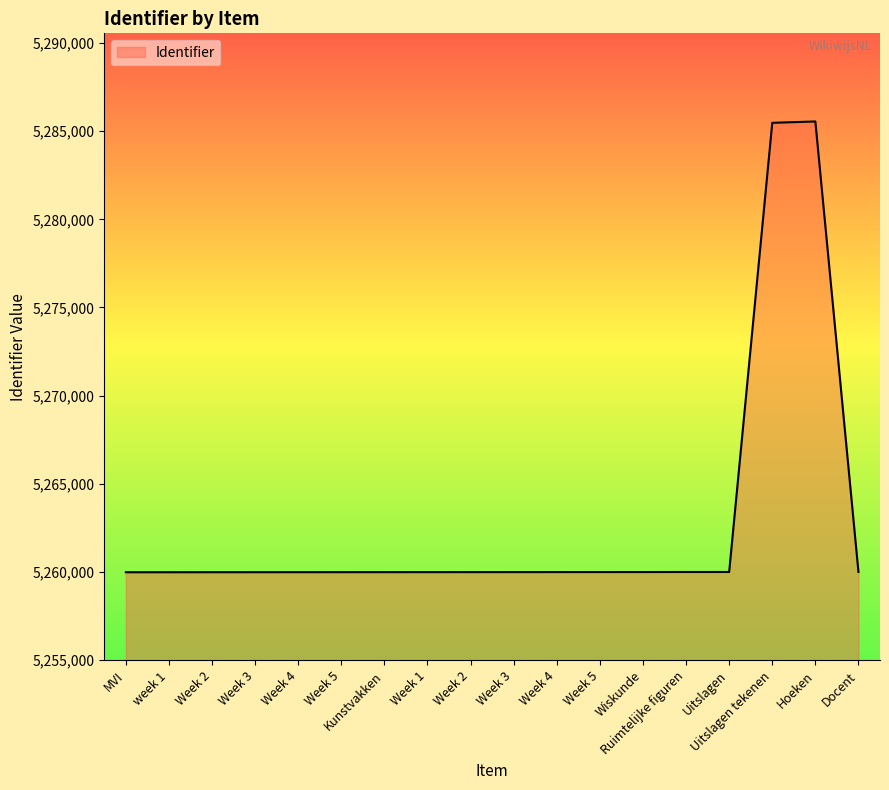

True or false: the data has more than 2 interior local peaks.

False